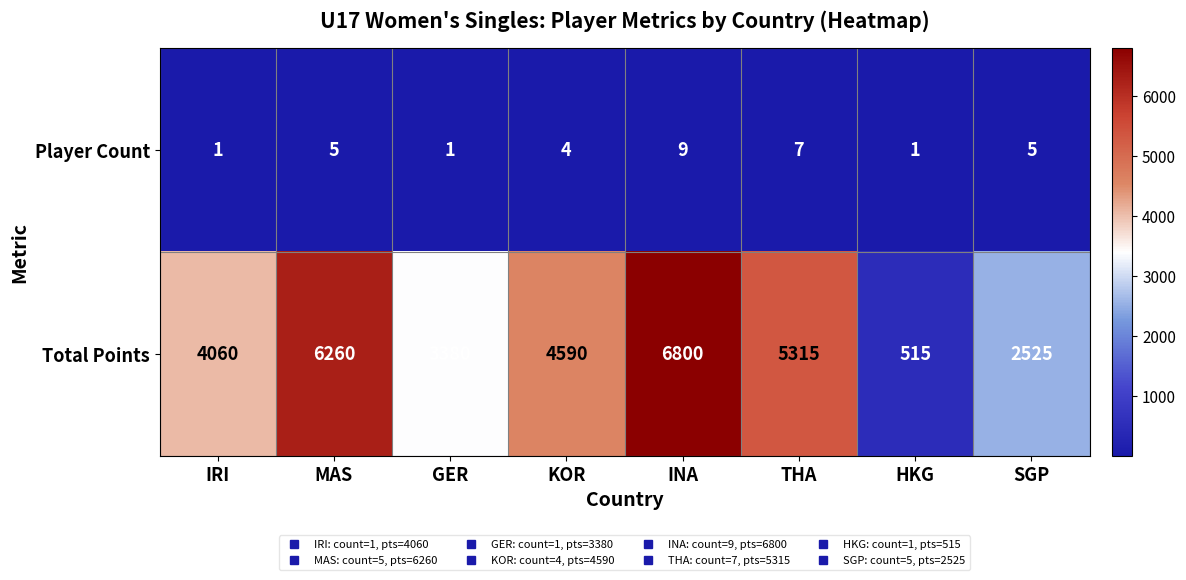

What is the difference between the maximum and second lowest values in the Total Points series?

4275